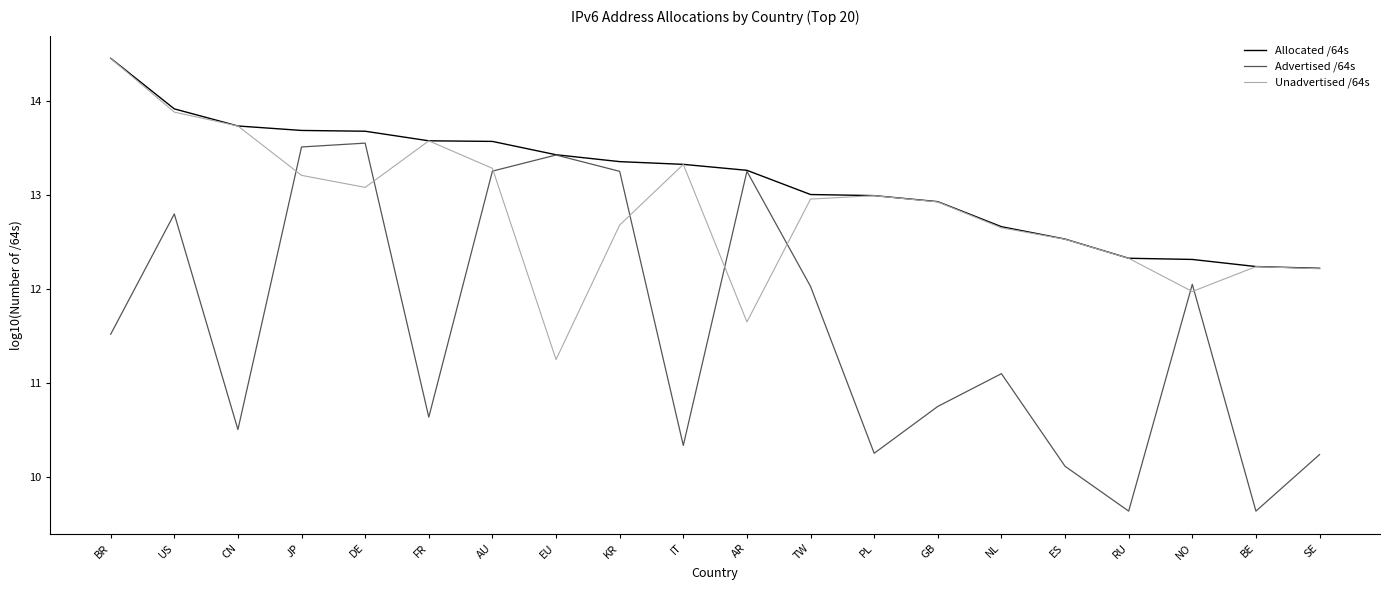

True or false: Advertised /64s has a value of 11.5 at BR.

True